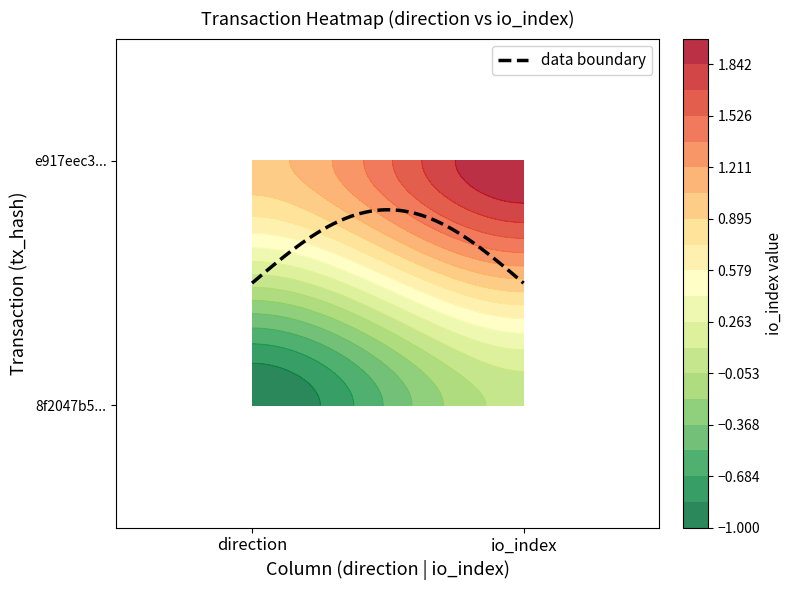

At which category is the sum across all series the highest?

1